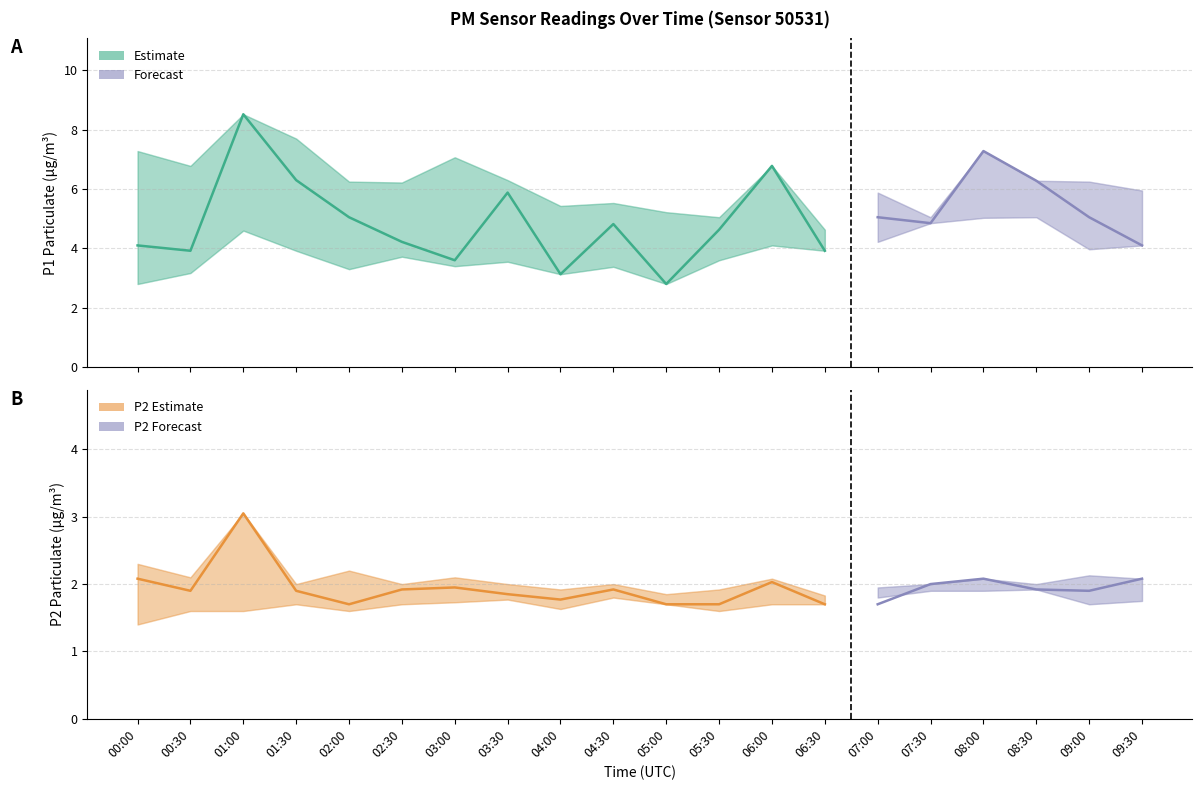

The value of P2 at 03:00 is 1.9. True or false?

True